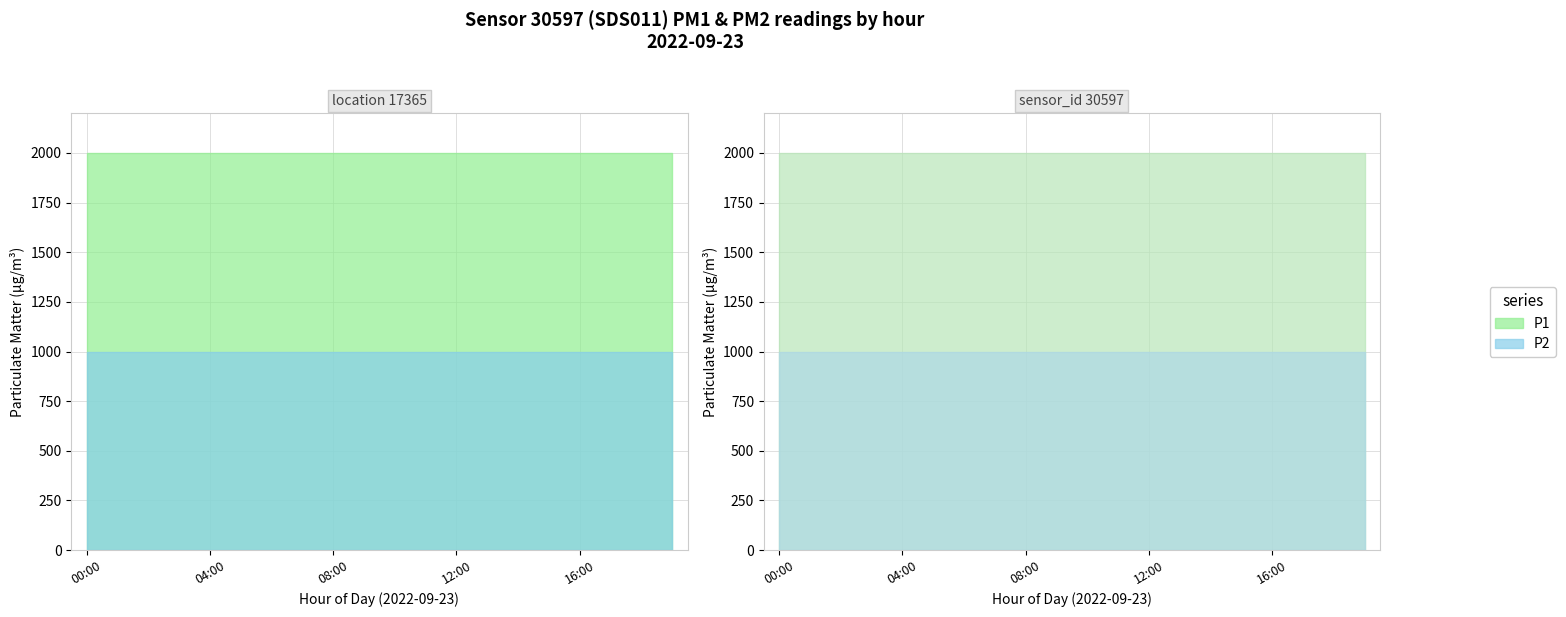

At how many categories does at least one series exceed 1029?

20